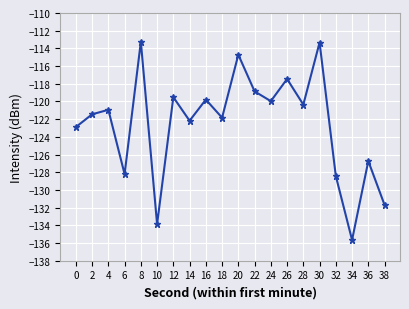

What is the maximum value shown in the chart?

-113.3